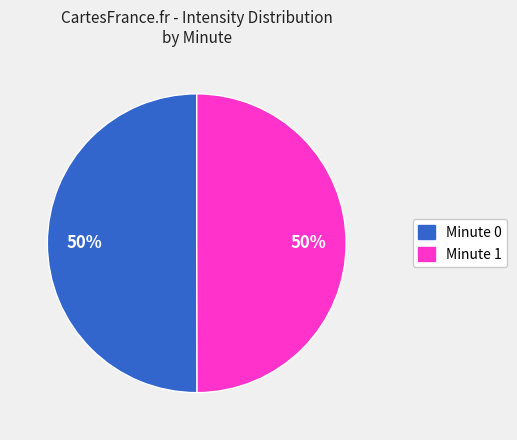

To the nearest percent, what percentage of the pie is Minute 0?

50%